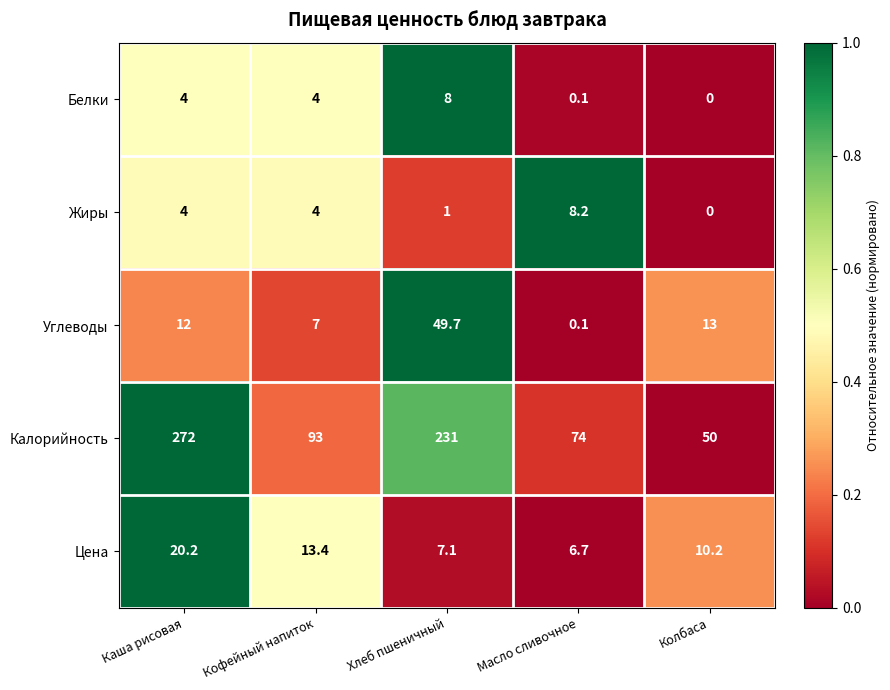

Which label corresponds to the largest value in the chart?

Каша рисовая